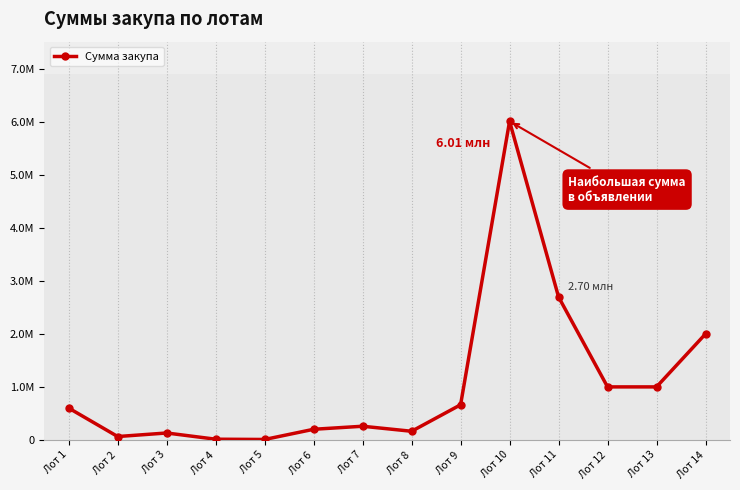

Reading left to right, list all the values displayed in this chart.

Лот 1=600000	Лот 2=63000	Лот 3=130000	Лот 4=12600	Лот 5=7500	Лот 6=200000	Лот 7=257300	Лот 8=162400	Лот 9=662377	Лот 10=6013050	Лот 11=2697950	Лот 12=1000000	Лот 13=1000000	Лот 14=2000000